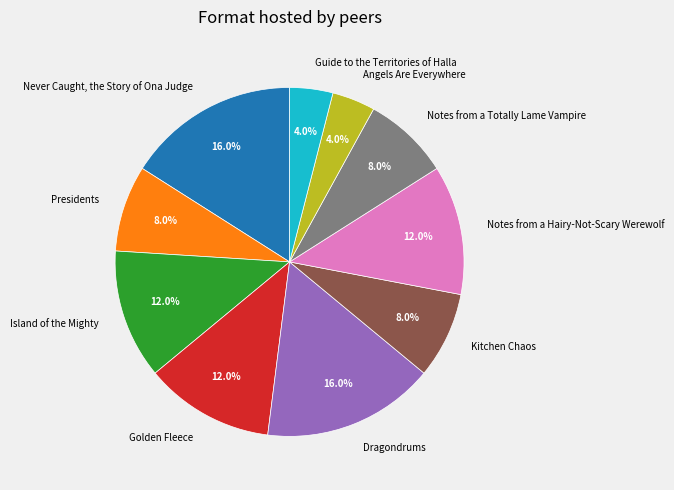

To the nearest percent, what is the combined percentage of Notes from a Totally Lame Vampire and Never Caught, the Story of Ona Judge?

24%